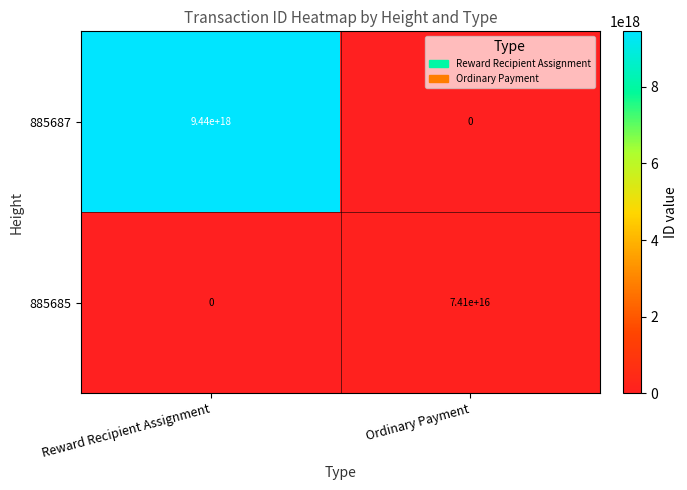

Which series has the largest range (max minus min)?

885687